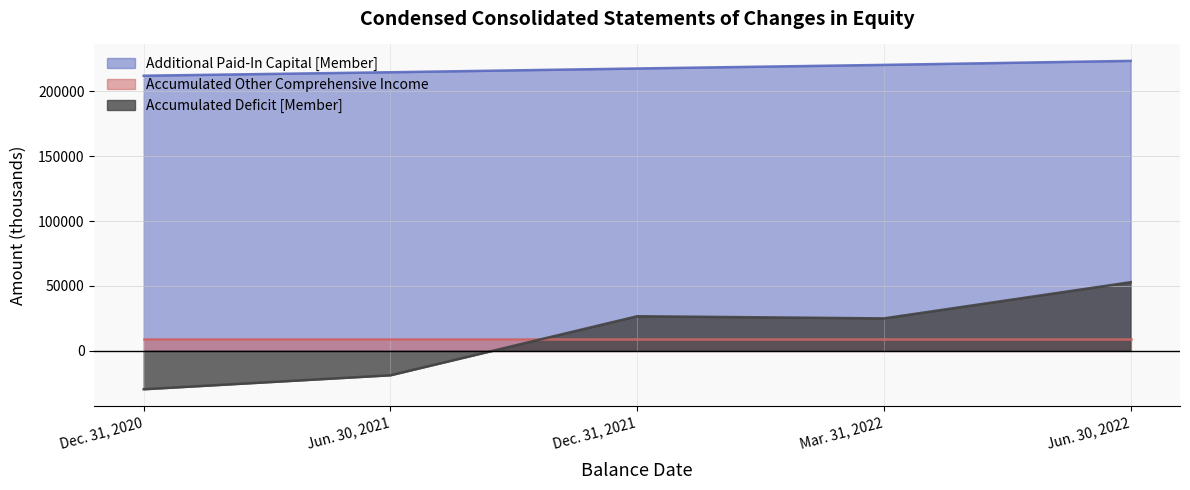

What is the minimum value shown in the chart?

-29653